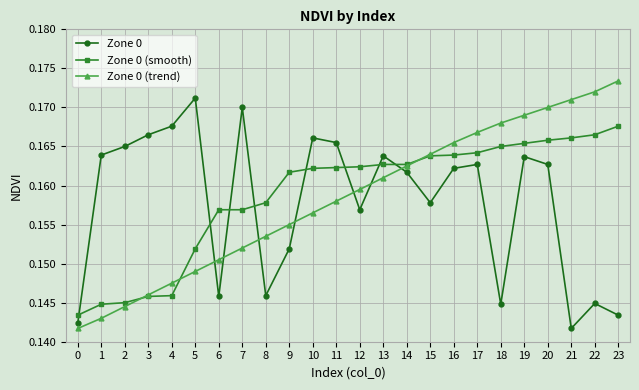

Is it true that Zone 0 (trend) equals 0.0 at 7?

False